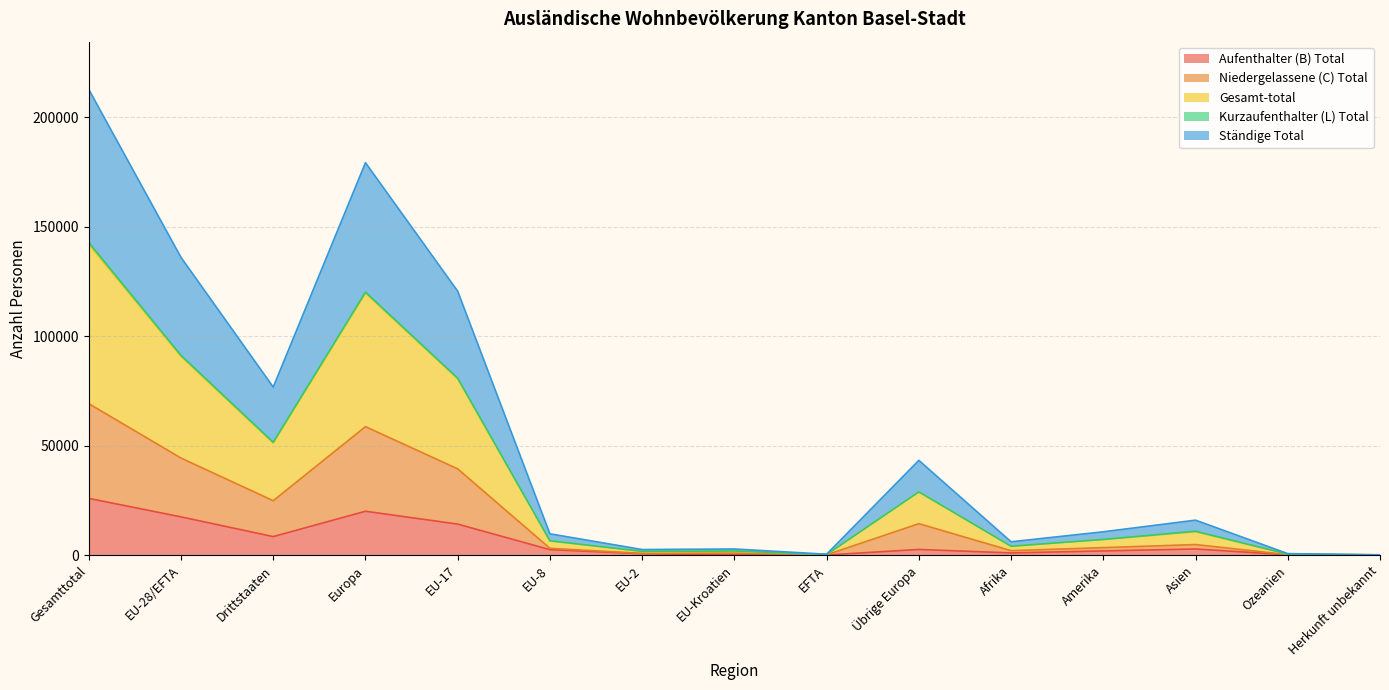

Read the Niedergelassene (C) Total value at Herkunft unbekannt.

44